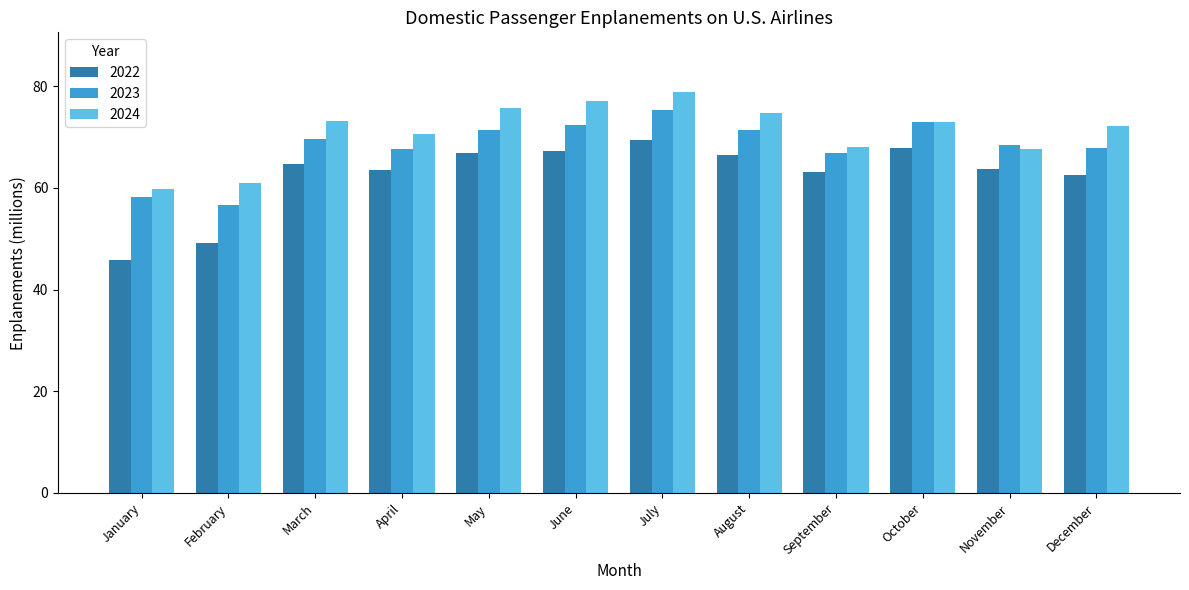

At which category does the chart reach its peak across all series?

July